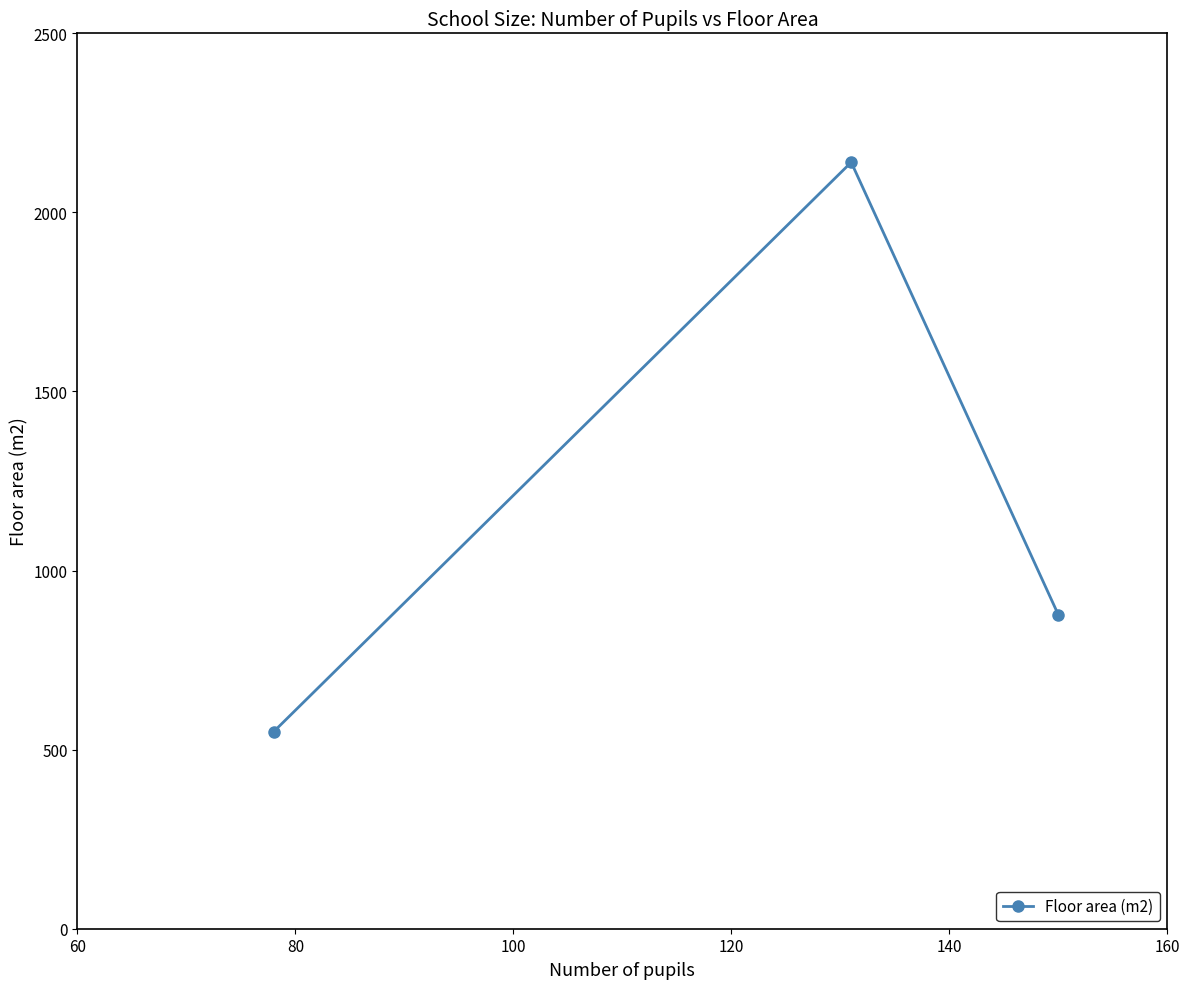

What is the value of the 2nd point from the left?

2140